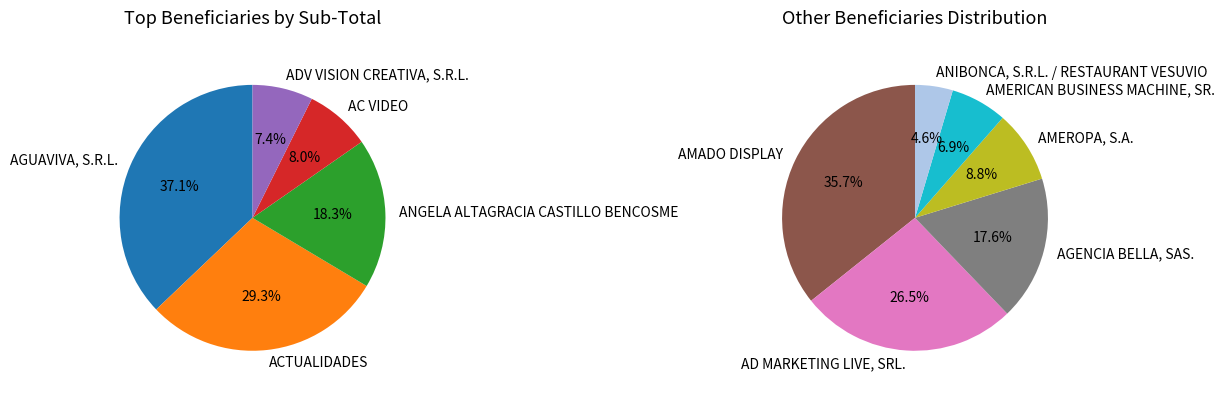

Which category has the smallest portion of the pie?

ANIBONCA, S.R.L. / RESTAURANT VESUVIO